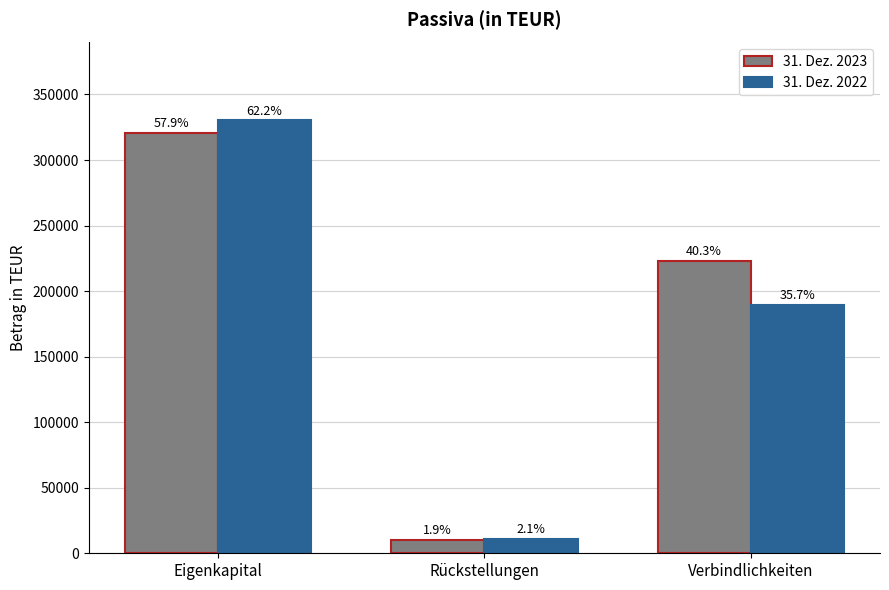

At which label does 31. Dez. 2023 reach its minimum?

Rückstellungen